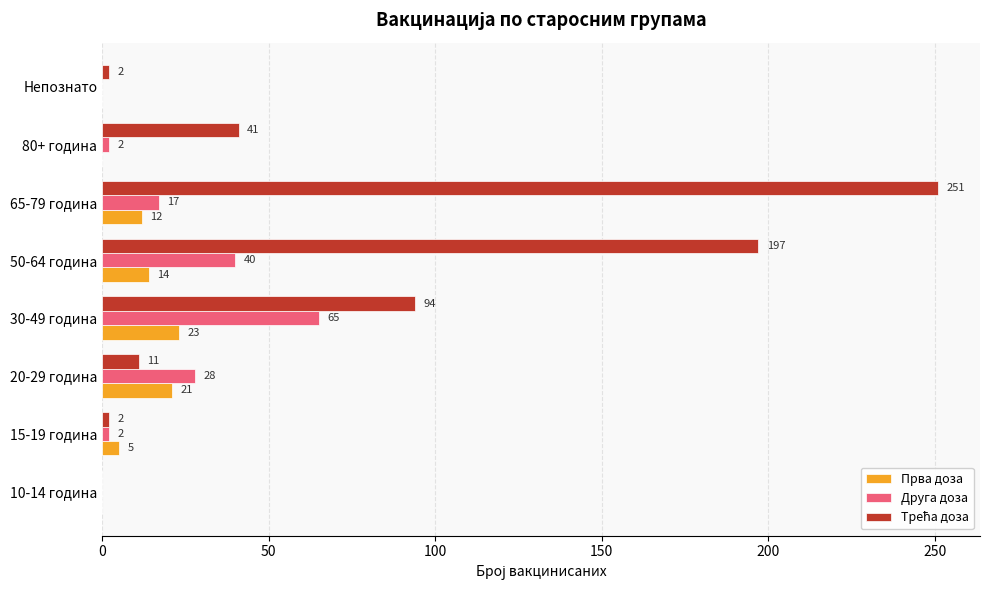

The value of Прва доза at 80+ година is 12. True or false?

False